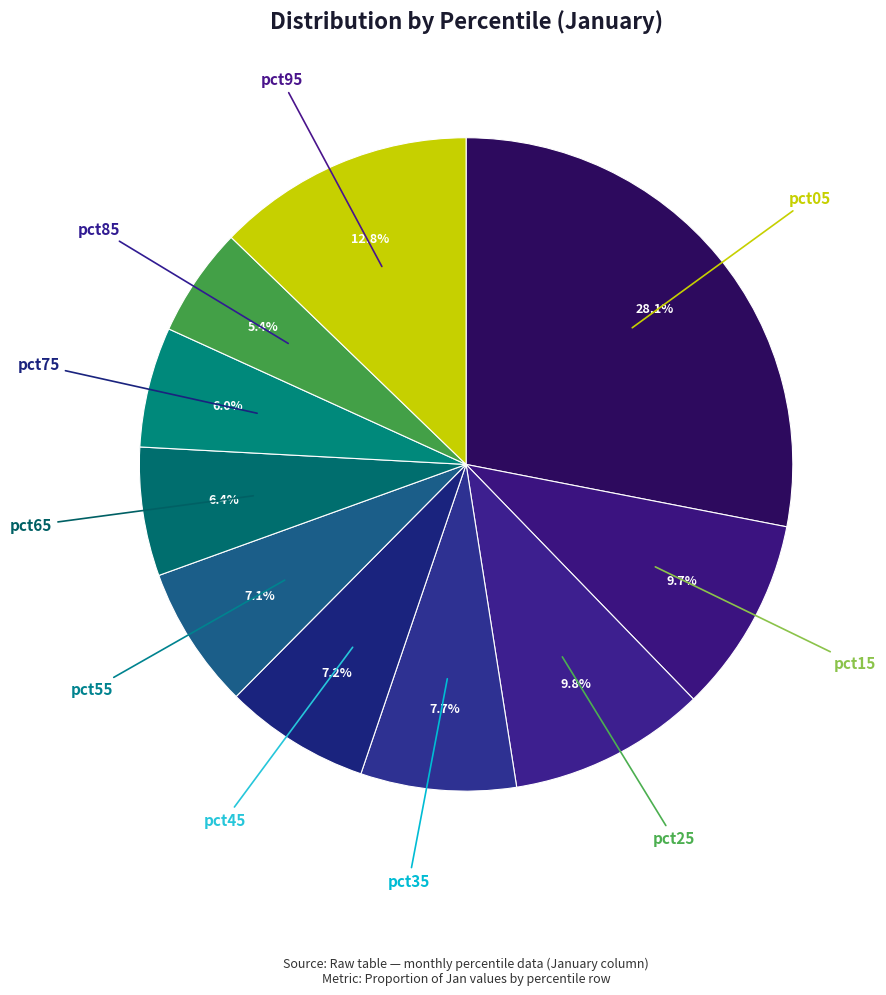

How many slices are in this pie chart?

10